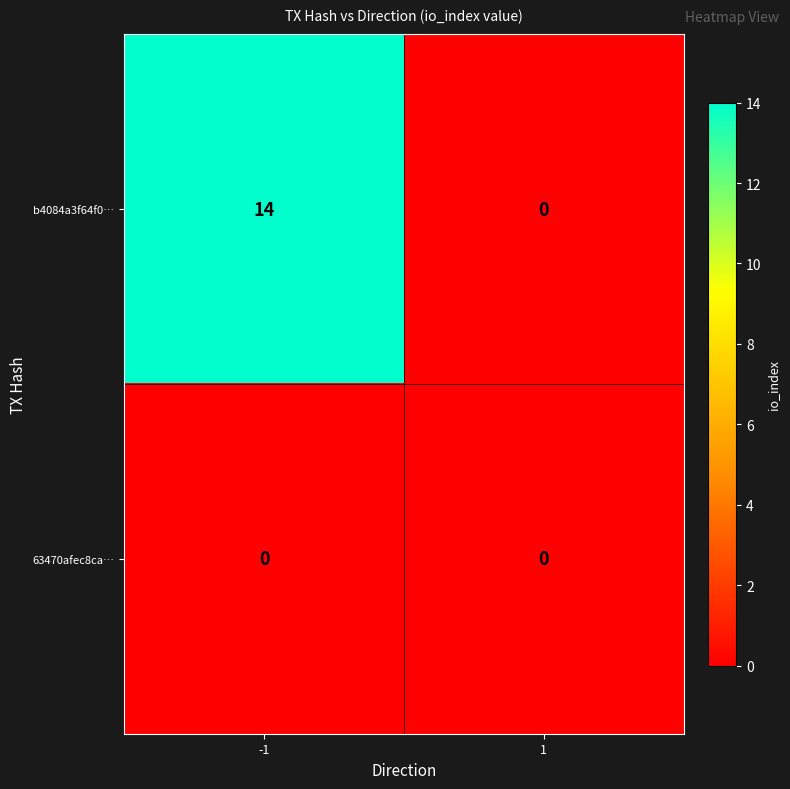

At how many categories does at least one series exceed 6?

1